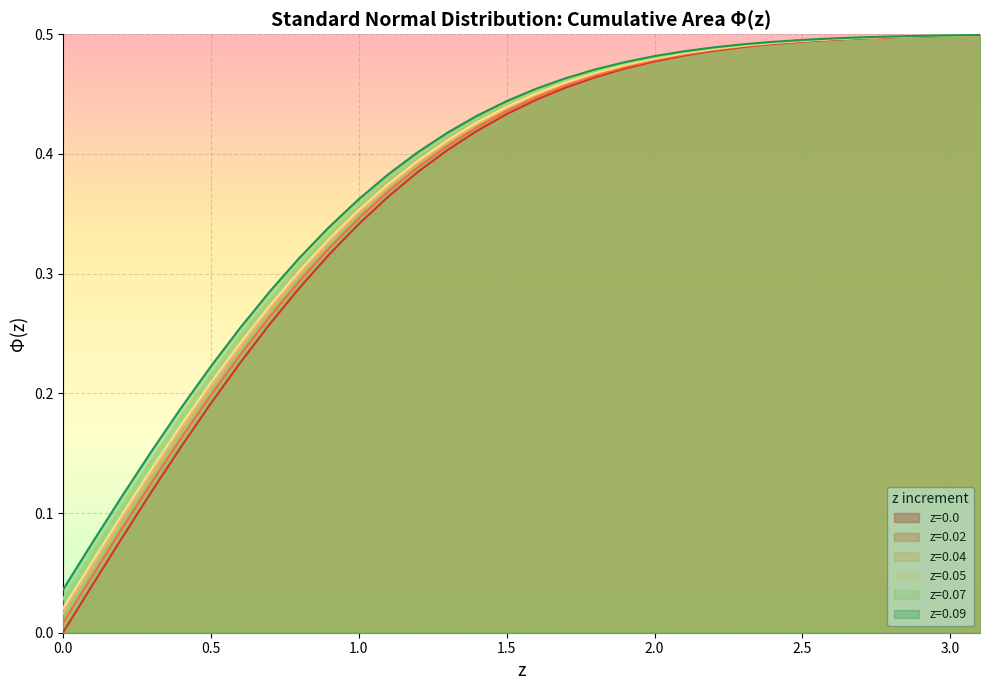

Is it true that z=0.09 equals 0.2 at 1.9?

False